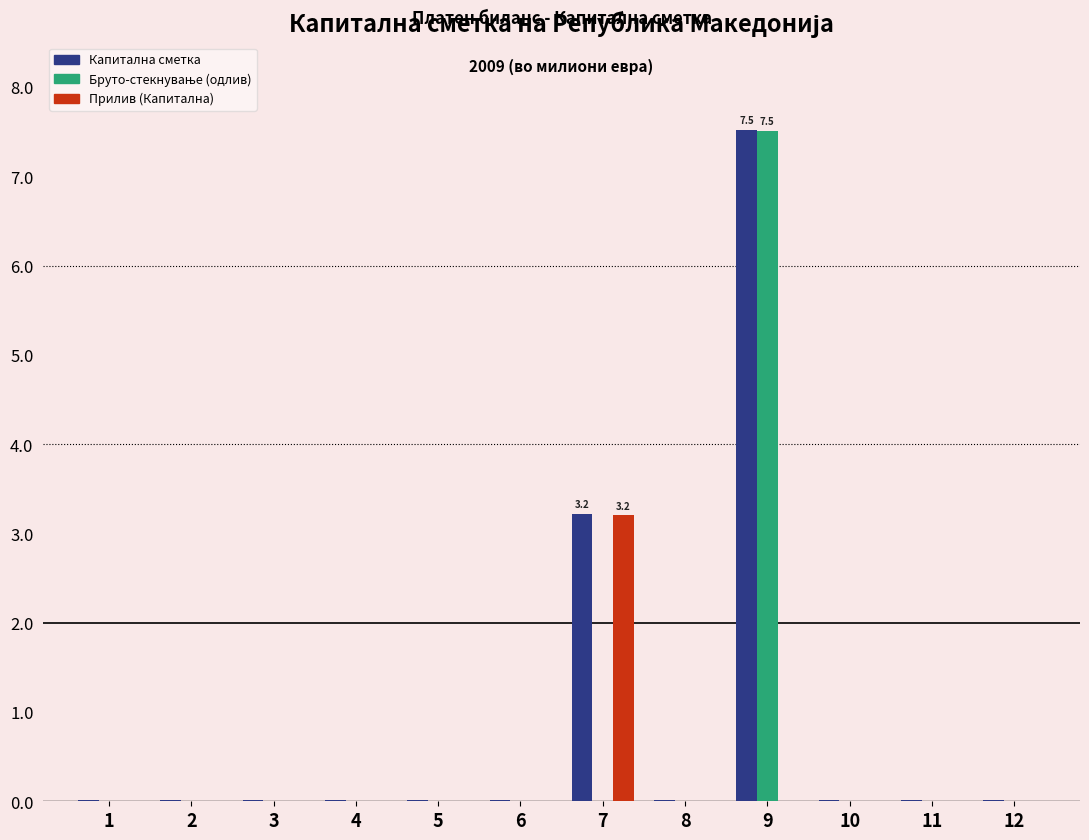

At which category is the sum across all series the highest?

9